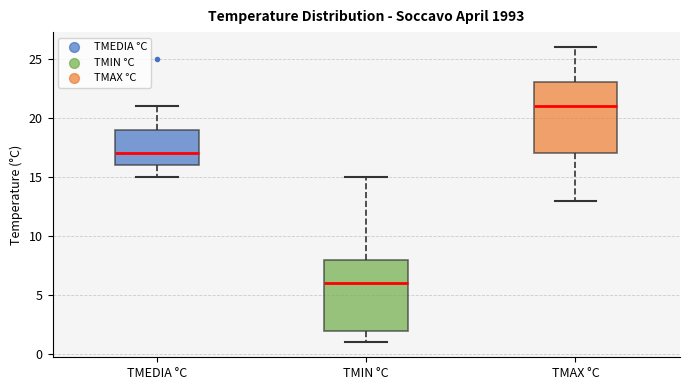

Where does the upper whisker of the box for TMAX °C end on the y-axis? The values are not printed on the chart, so give them approximately, as read against the axis.

26